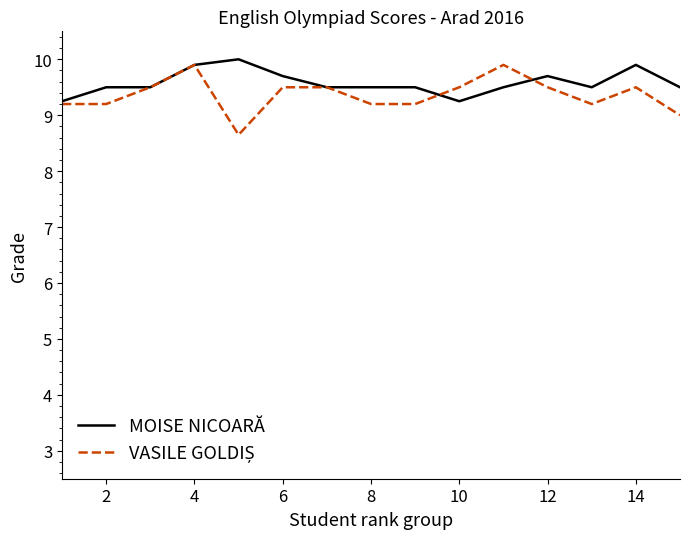

What is the maximum value for MOISE NICOARĂ?

10.0